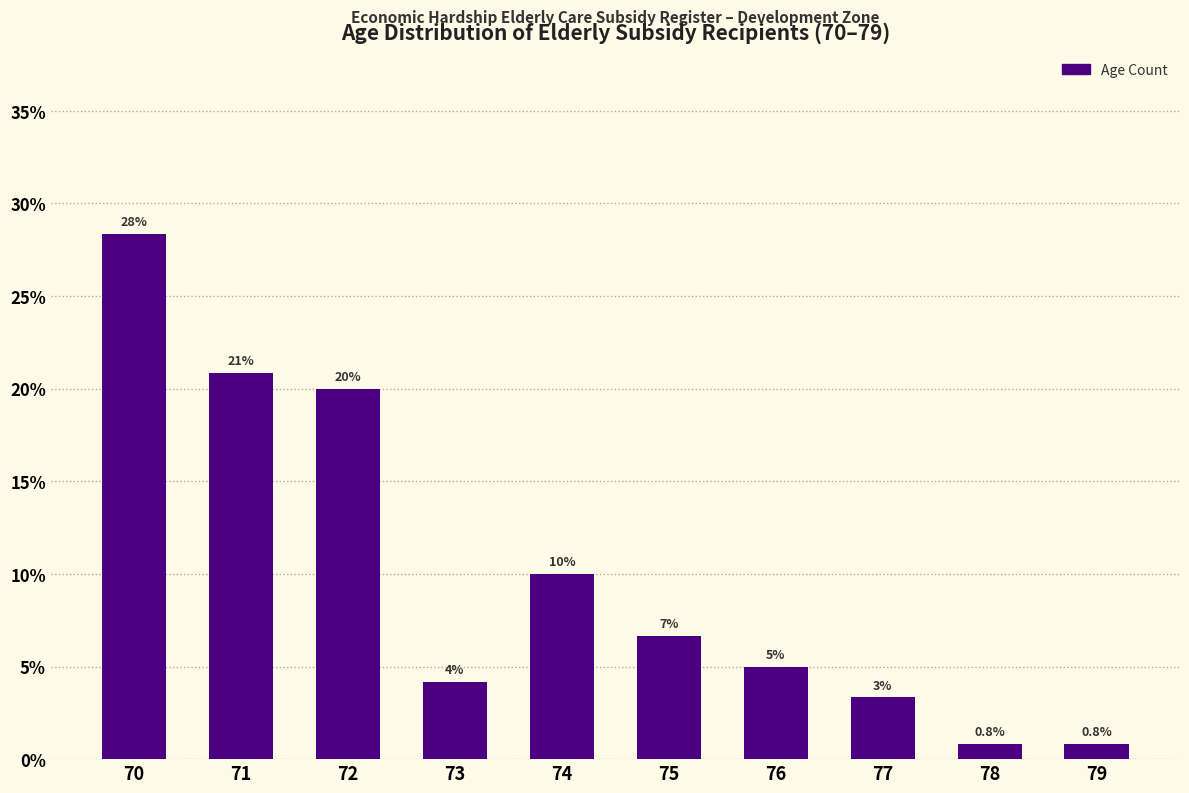

True or false: the data shows 6.7 at 75.

True